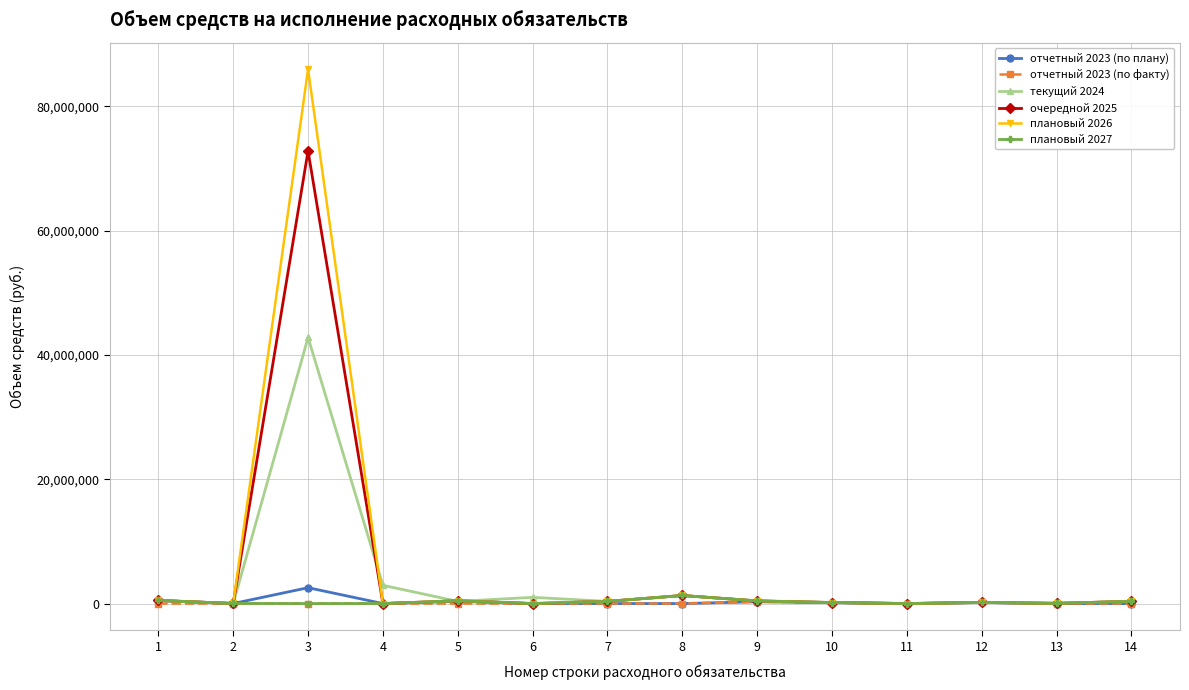

What is the spread (max minus min) of values at 5?

450000.0